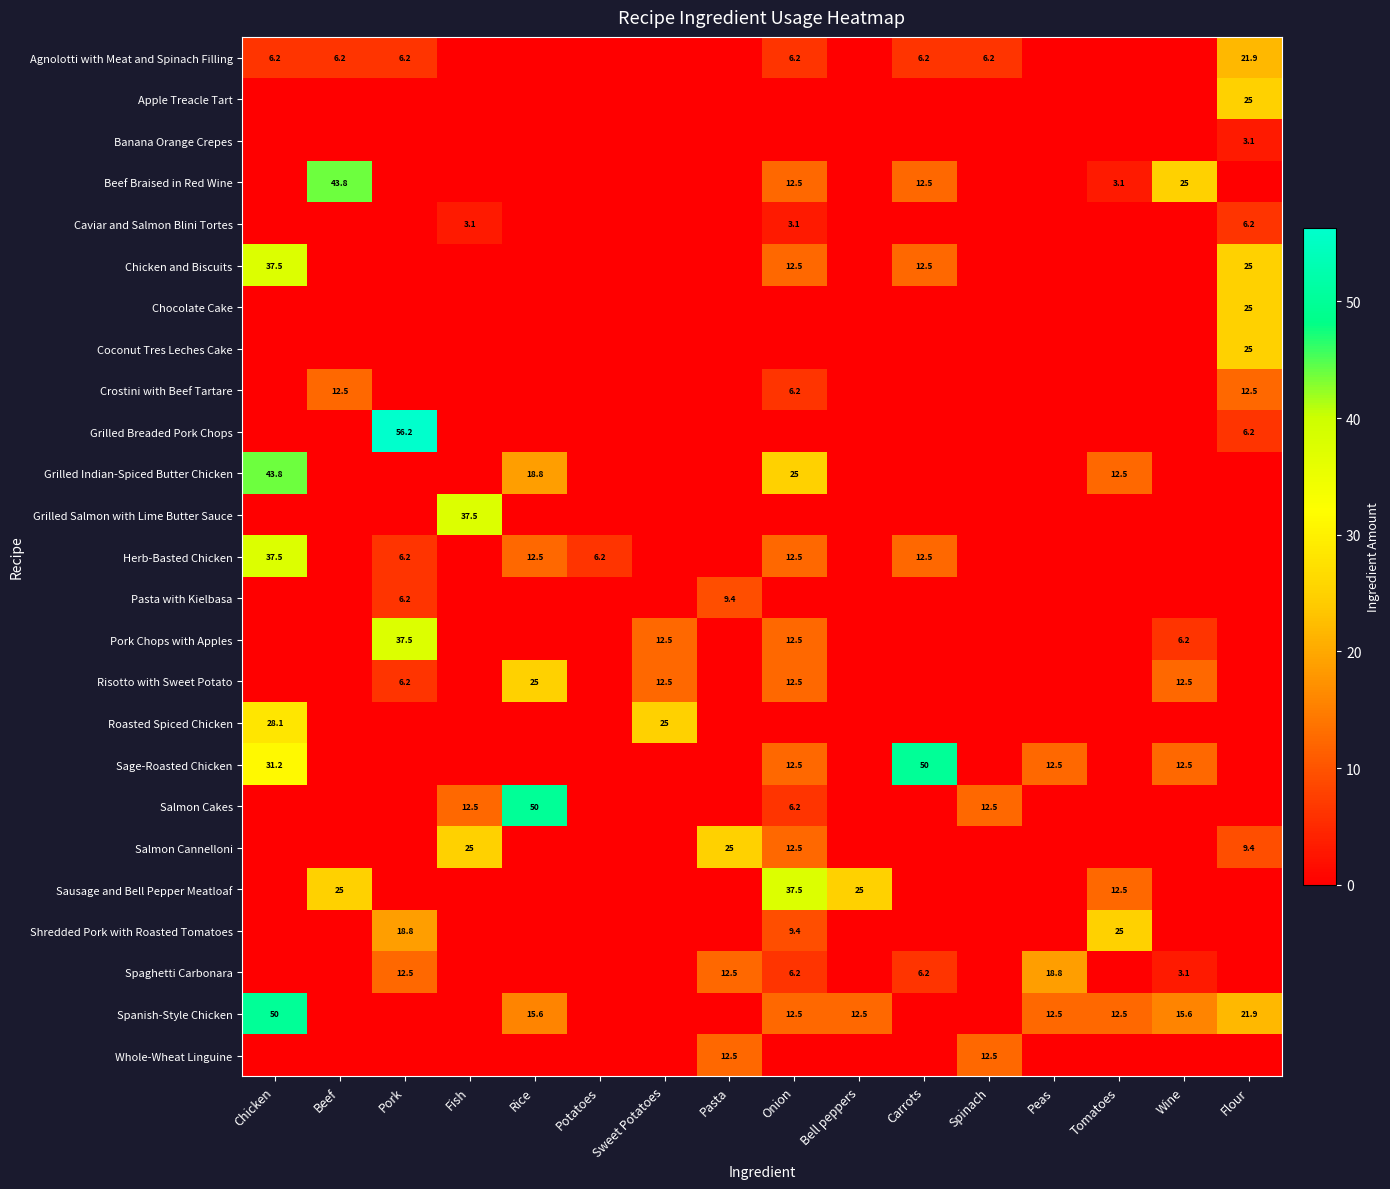

The Grilled Indian-Spiced Butter Chicken series shows 12.5 at Tomatoes. True or false?

True